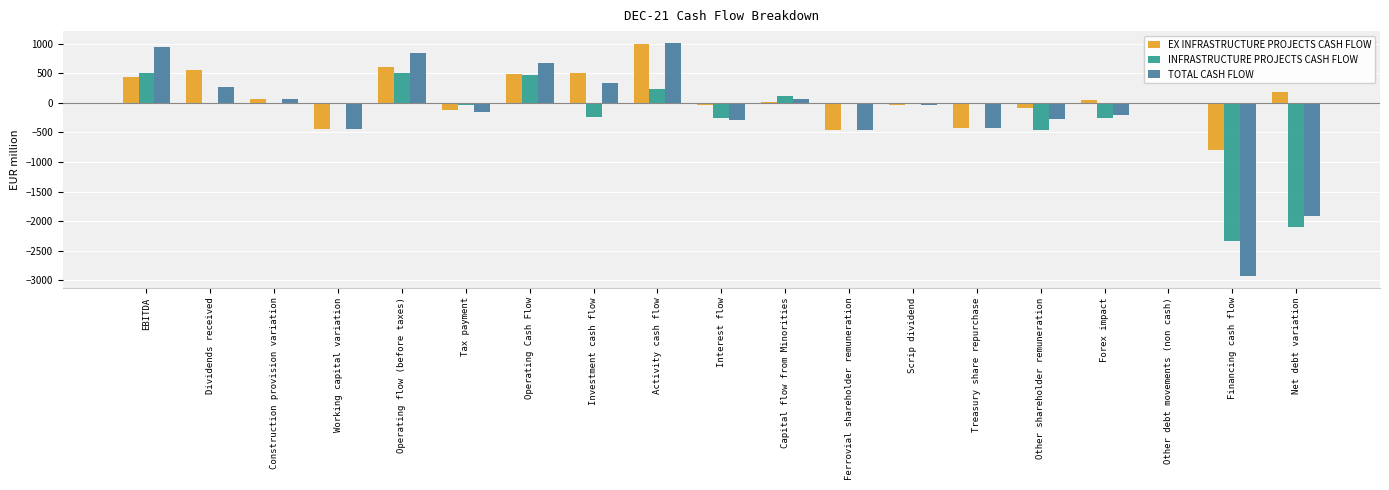

How many data points in TOTAL CASH FLOW are above -31?

9